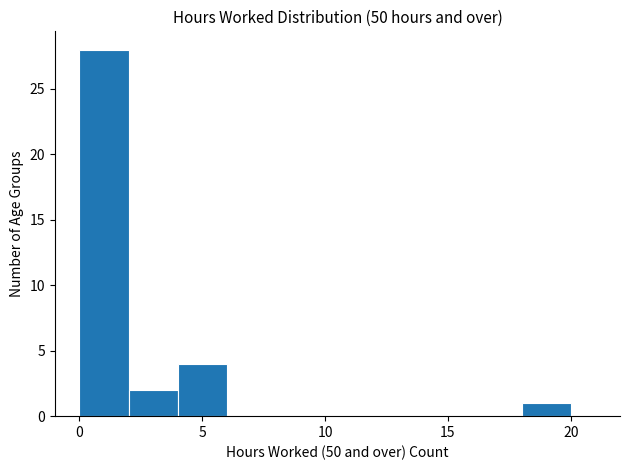

Reading left to right, list every bar in this chart as the range it spans on the x-axis followed by its height. The values are not printed on the chart, so give them approximately, as read against the axis.

0 to 2: 28
2 to 4: 2
4 to 6: 4
6 to 8: 0
8 to 10: 0
10 to 12: 0
12 to 14: 0
14 to 16: 0
16 to 18: 0
18 to 20: 1